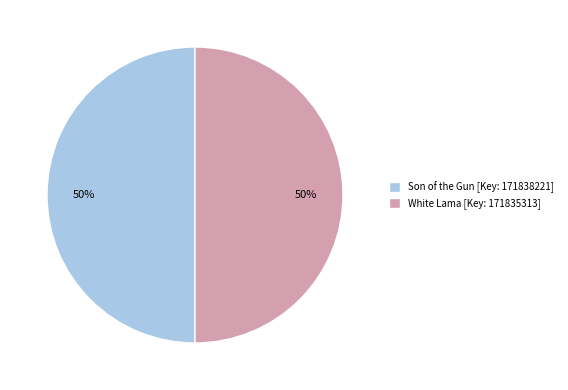

To the nearest percent, what is the average slice percentage?

50%